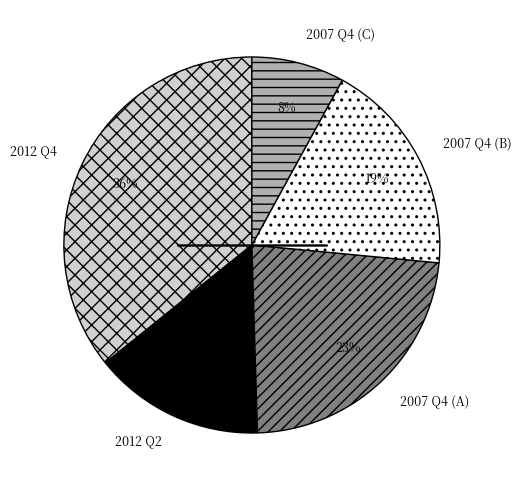

Which category has the smallest portion of the pie?

2007 Q4 (C)